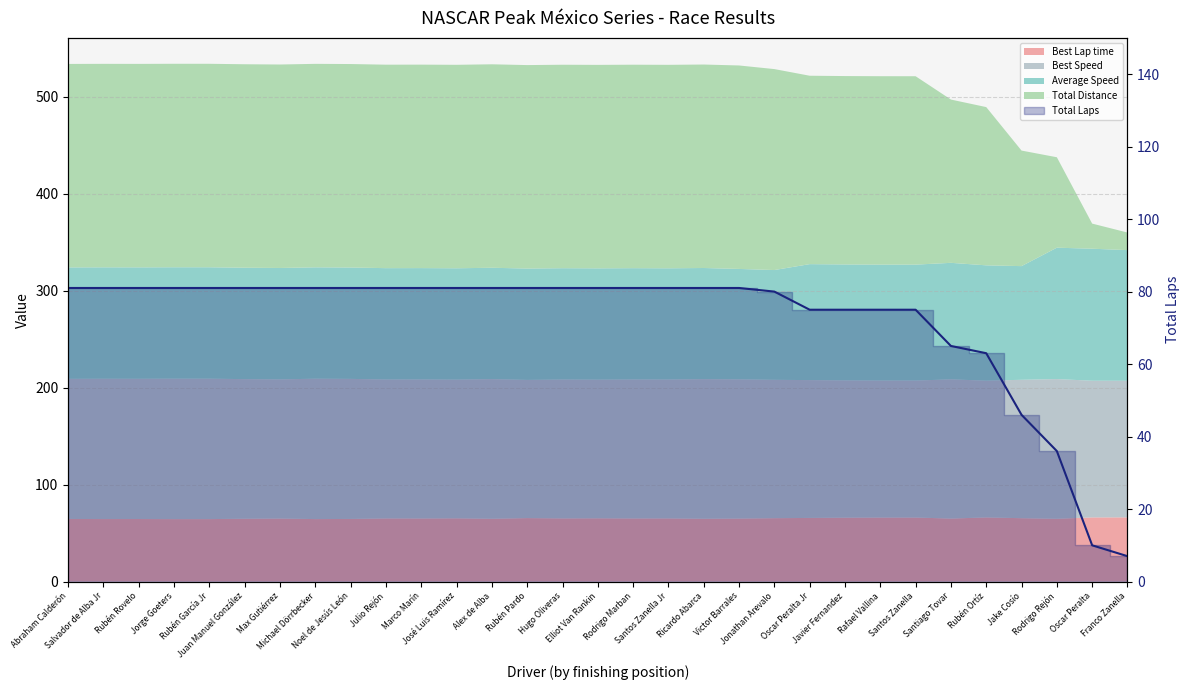

Approximately how many times larger is the value at Rubén Ortíz compared to Ricardo Abarca?

0.8